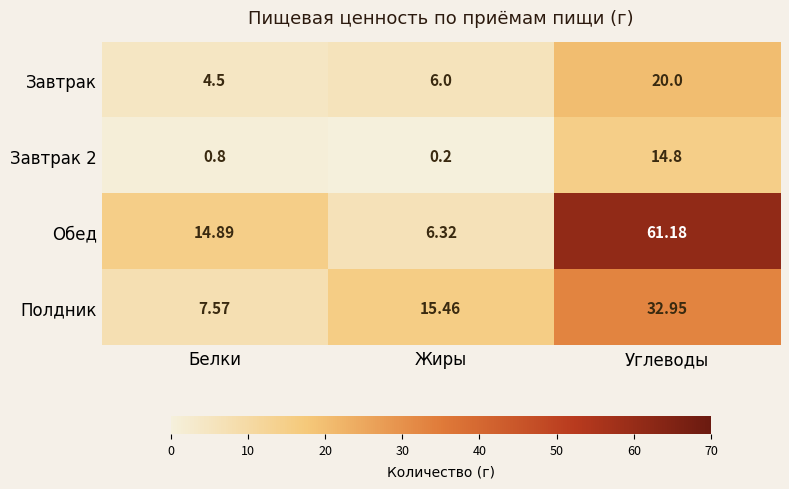

Which label corresponds to the largest value in the chart?

Углеводы